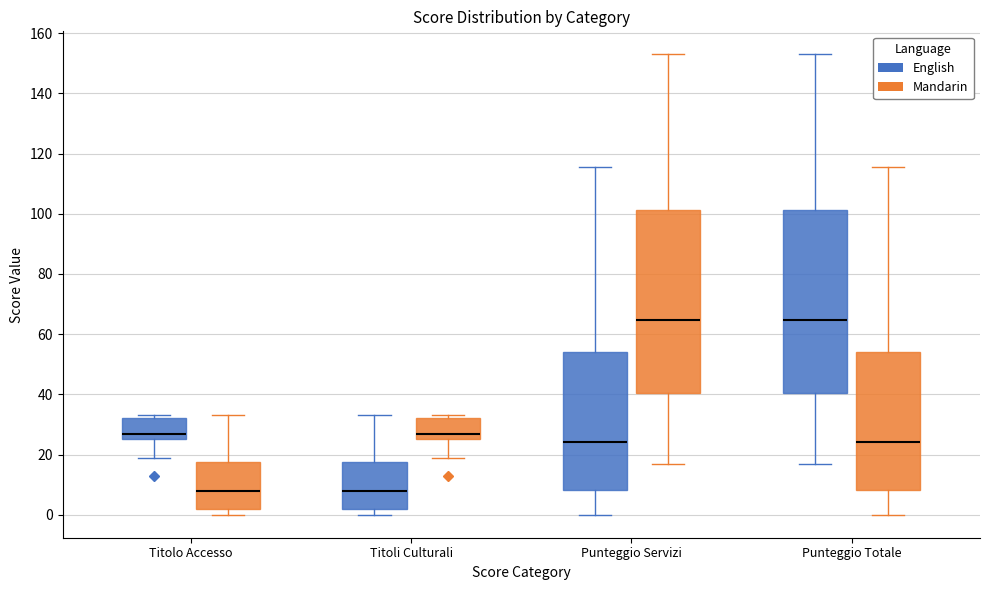

Reading left to right, read every box against the y-axis: the position of its median line, the range the box covers, and the ends of its whiskers. The values are not printed on the chart, so give them approximately, as read against the axis.

Titolo Accesso (English): median 26 (just above the box's lower edge), box 26 to 32, whiskers 20 to 34
Titolo Accesso (Mandarin): median 8, box 2 to 18, whiskers 0 to 34
Titoli Culturali (English): median 8, box 2 to 18, whiskers 0 to 34
Titoli Culturali (Mandarin): median 26 (just above the box's lower edge), box 26 to 32, whiskers 20 to 34
Punteggio Servizi (English): median 24, box 8 to 54, whiskers 0 to 116
Punteggio Servizi (Mandarin): median 64, box 40 to 102, whiskers 18 to 154
Punteggio Totale (English): median 64, box 40 to 102, whiskers 18 to 154
Punteggio Totale (Mandarin): median 24, box 8 to 54, whiskers 0 to 116